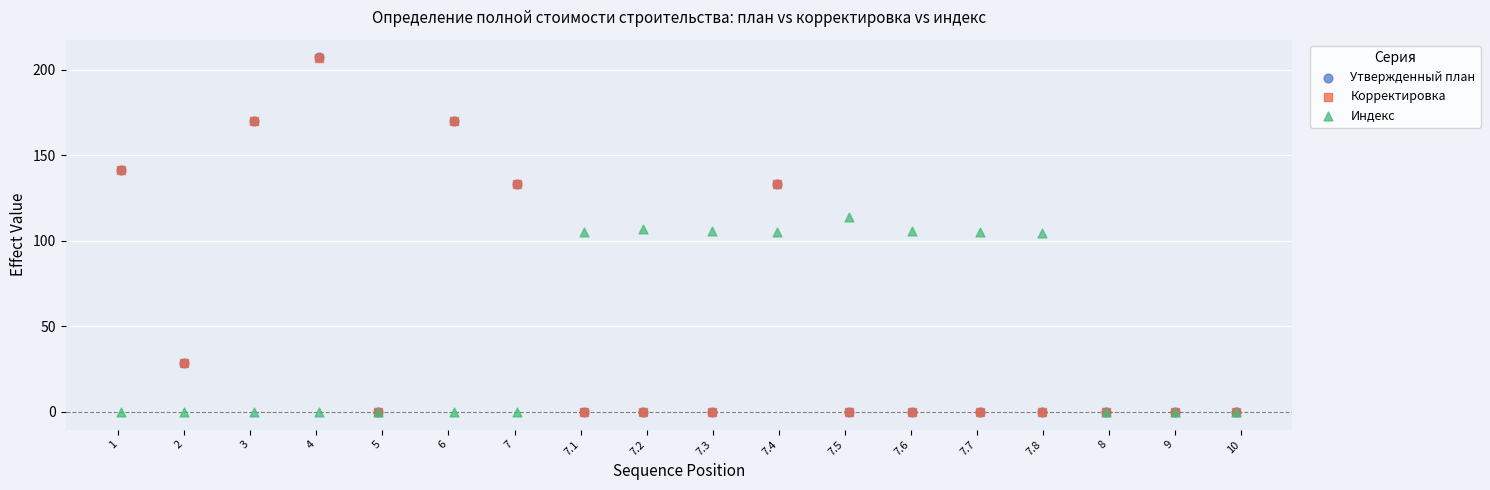

What are all the series names shown in the legend?

Утвержденный план, Корректировка, Индекс